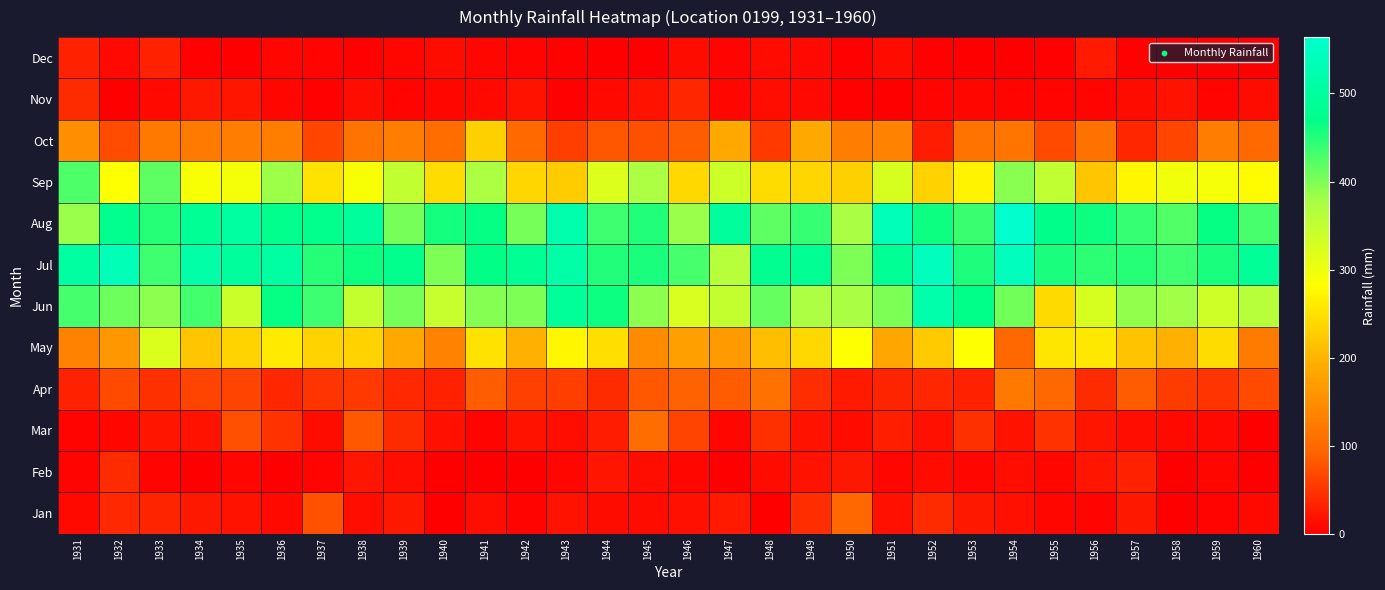

At 1958, list the series in order from largest to smallest.

Jul, Aug, Jun, Sep, May, Oct, Apr, Nov, Mar, Jan, Dec, Feb